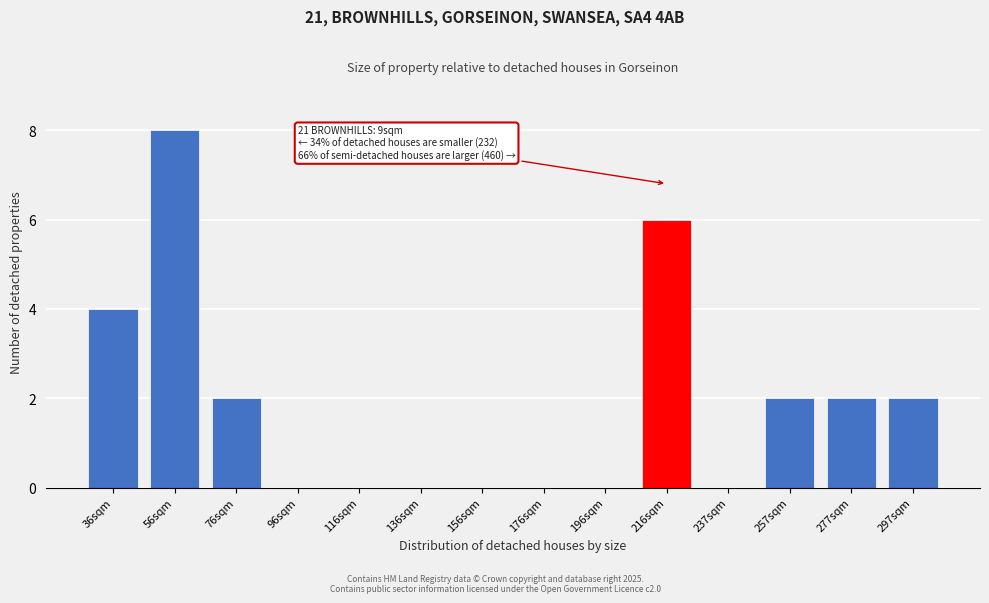

Reading left to right, list all the values displayed in this chart.

36sqm=4	56sqm=8	76sqm=2	96sqm=0	116sqm=0	136sqm=0	156sqm=0	176sqm=0	196sqm=0	216sqm=6	237sqm=0	257sqm=2	277sqm=2	297sqm=2